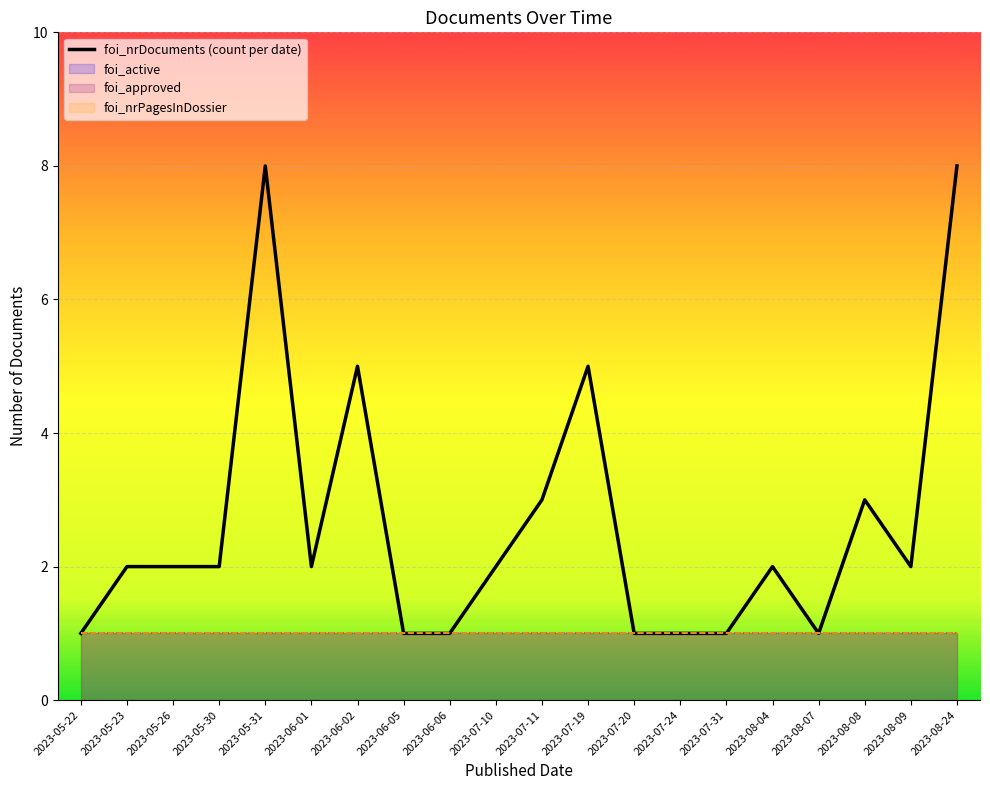

At which category does the data reach its first local peak?

2023-05-31